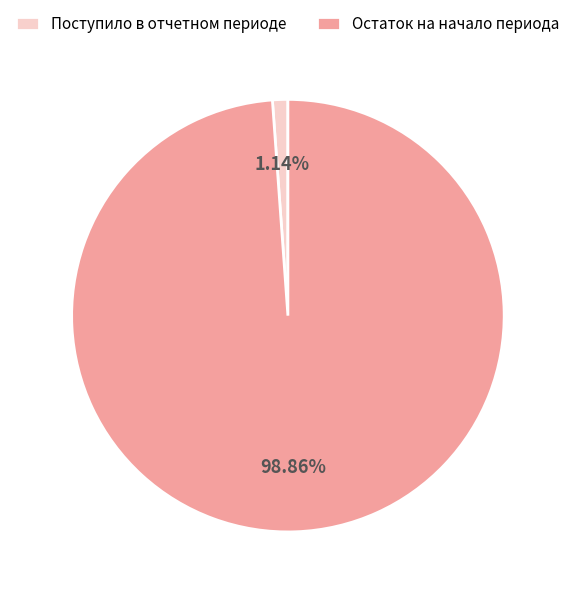

Between Поступило в отчетном периоде and Остаток на начало периода, which is larger?

Остаток на начало периода